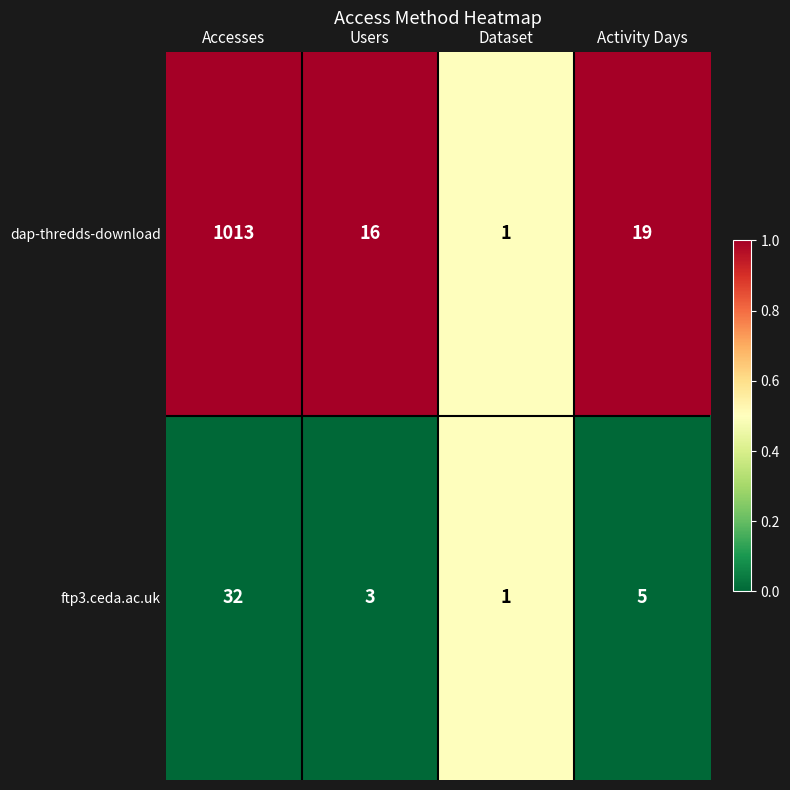

Which series has the largest total across all categories?

dap-thredds-download